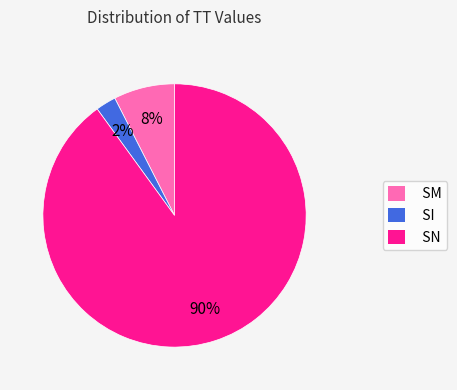

To the nearest percent, what is the combined percentage of SI and SM?

10%